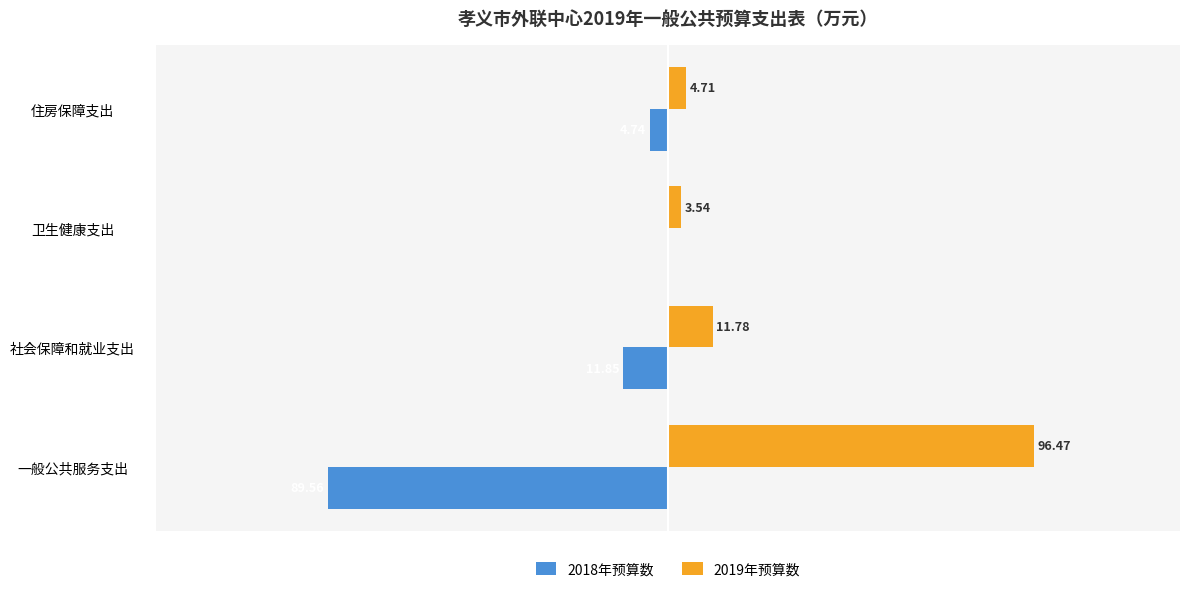

Which series changed the most between 一般公共服务支出 and 卫生健康支出?

2019年预算数